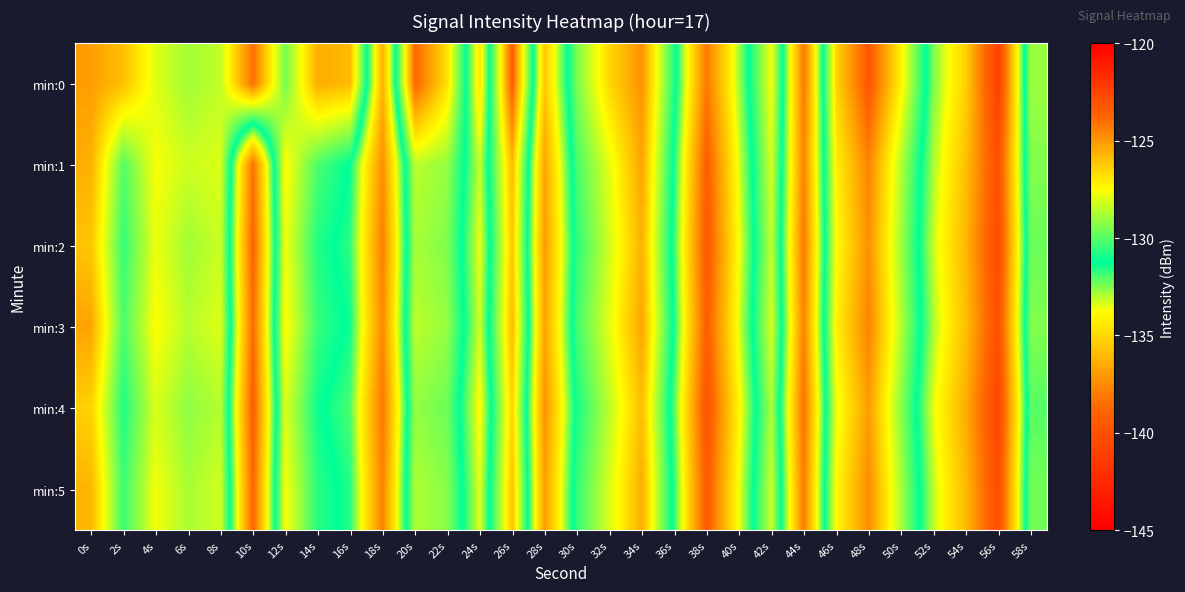

At which category does the chart reach its minimum across all series?

56s